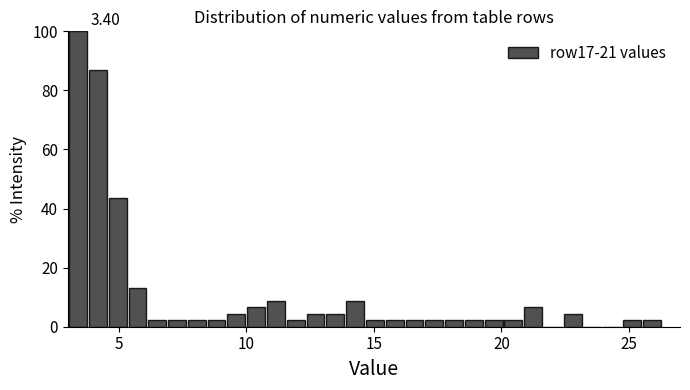

Around what value on the x-axis is the tallest bar? Give the approximate position of its centre, as read against the axis.

3.5